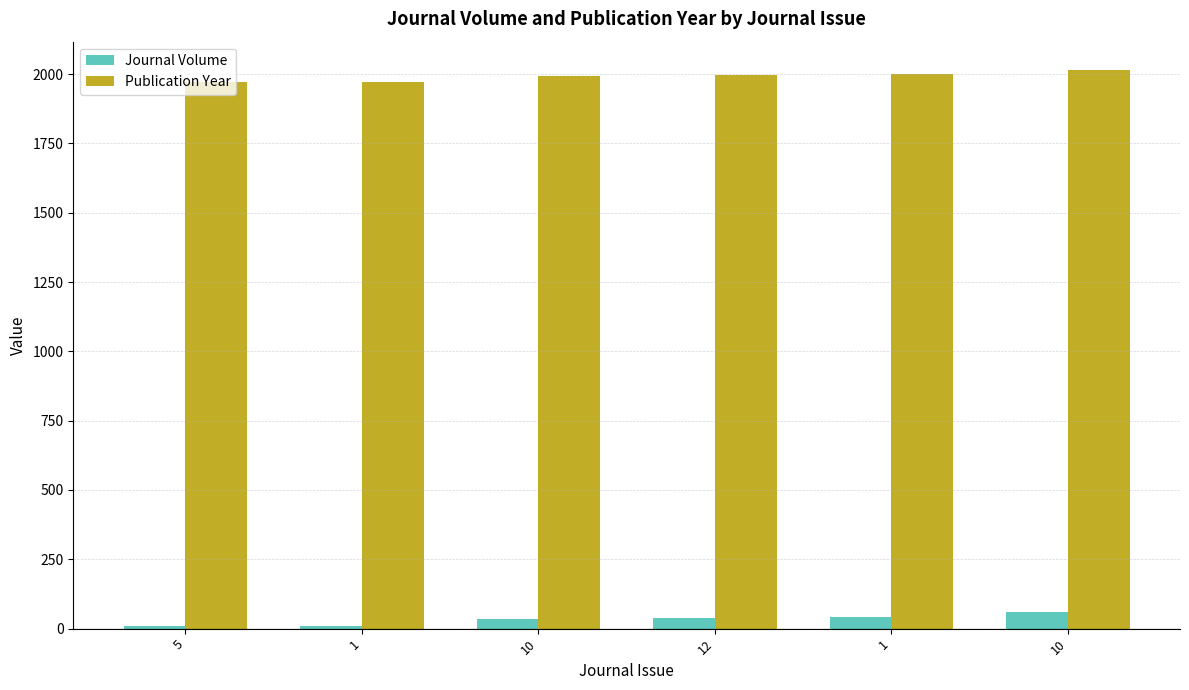

How many distinct data groups are displayed?

2